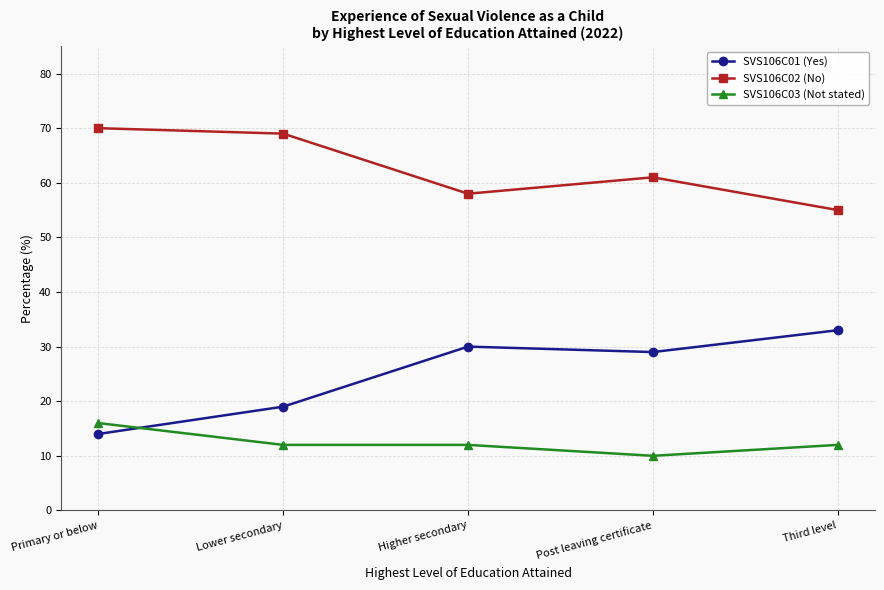

What is the difference between the highest and lowest values at Primary or below?

56